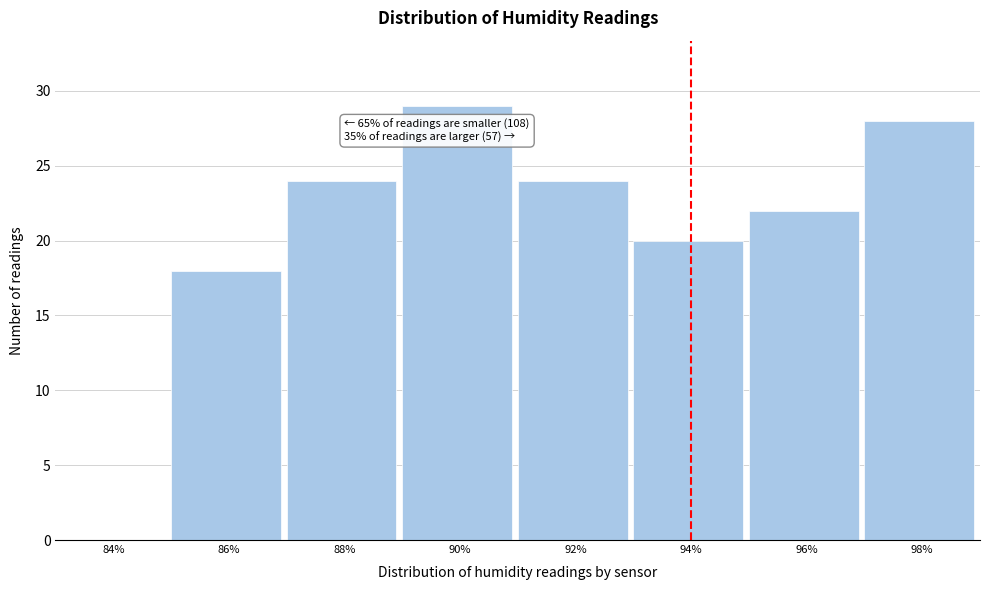

Reading left to right, list all the values displayed in this chart.

84%=0	86%=18	88%=24	90%=29	92%=24	94%=20	96%=22	98%=28